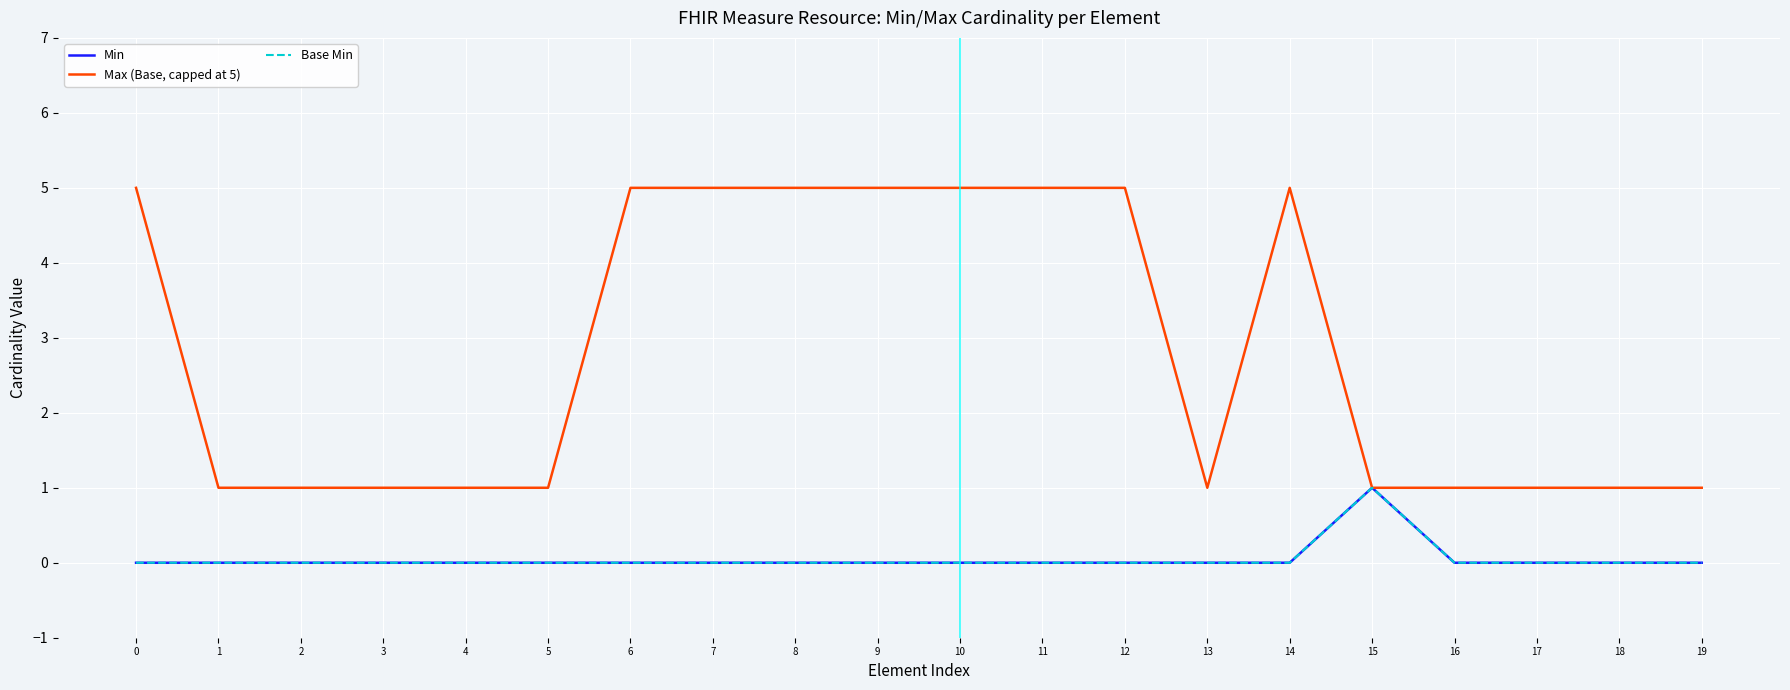

The Base Min series shows 1 at 7. True or false?

False